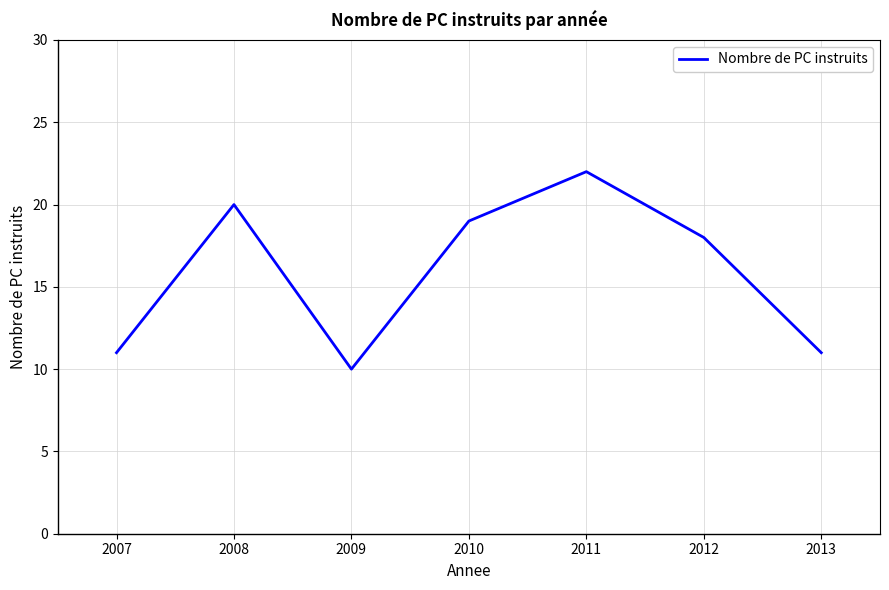

How many values are below 18?

3